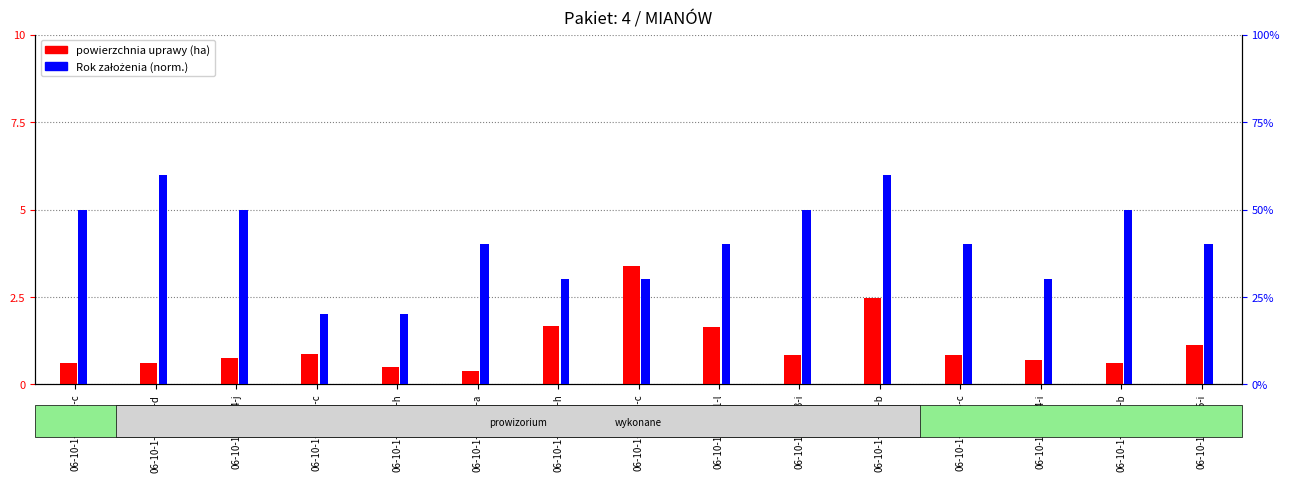

What is the maximum value for powierzchnia uprawy (ha)?

3.4